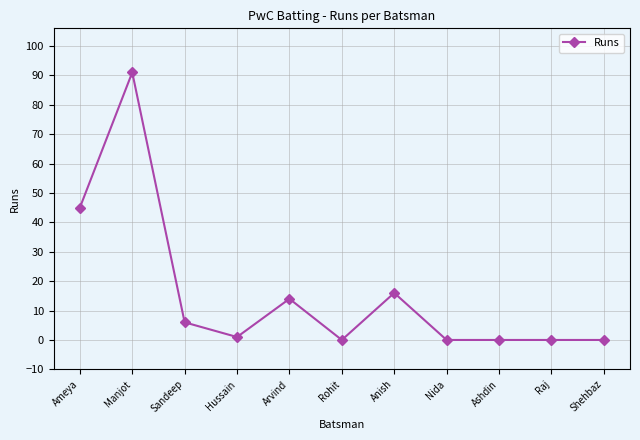

How many categories are shown in the chart?

11